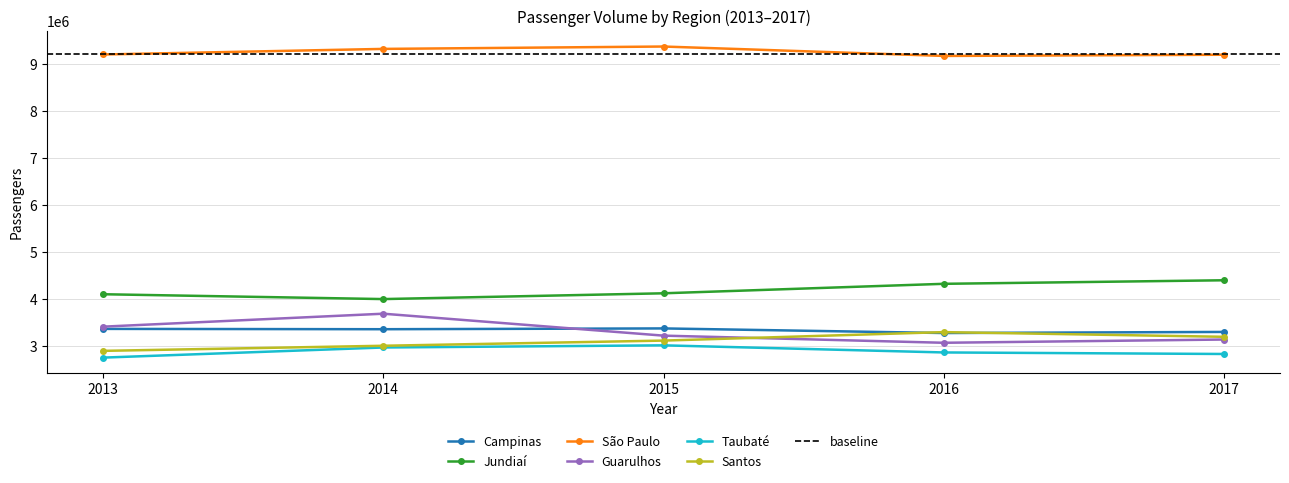

True or false: Taubaté and São Paulo cross at least once.

False